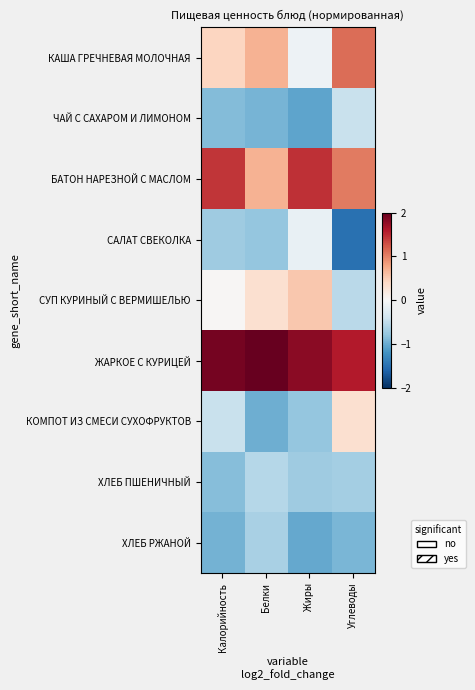

At which category is the sum across all series the highest?

Углеводы